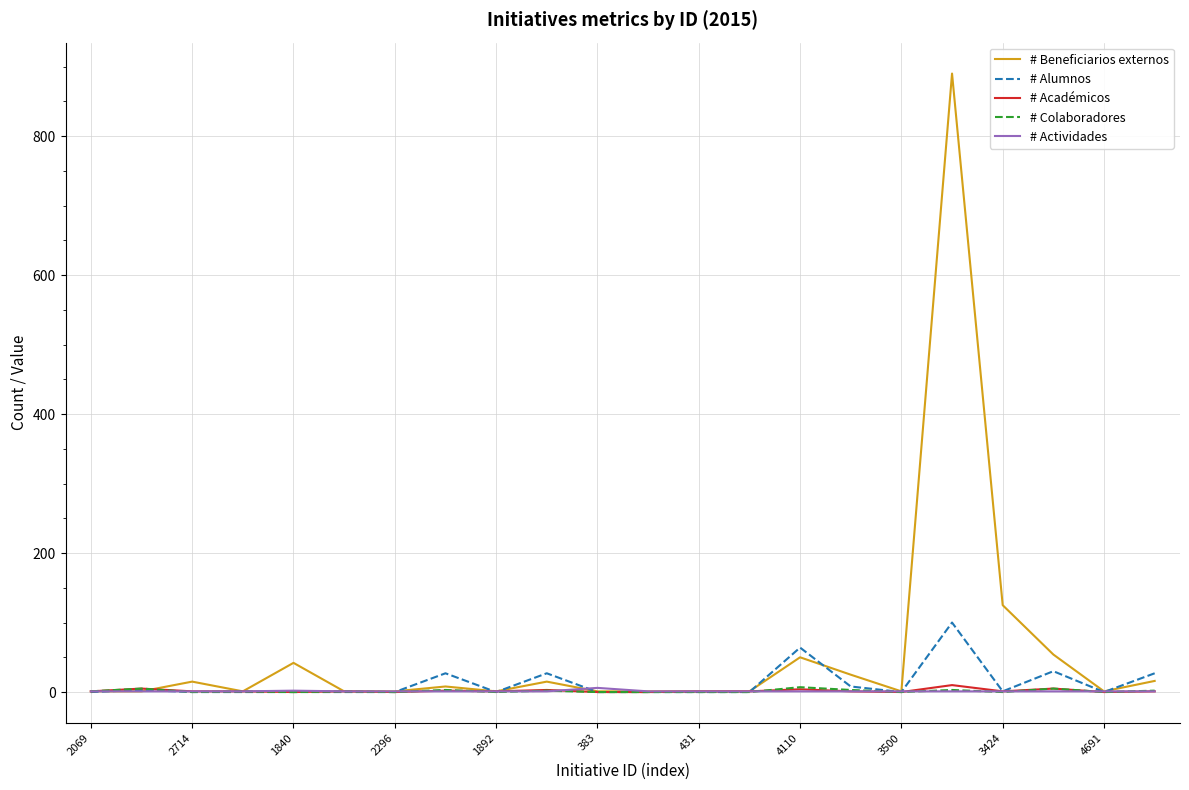

Which series has the largest range (max minus min)?

# Beneficiarios externos